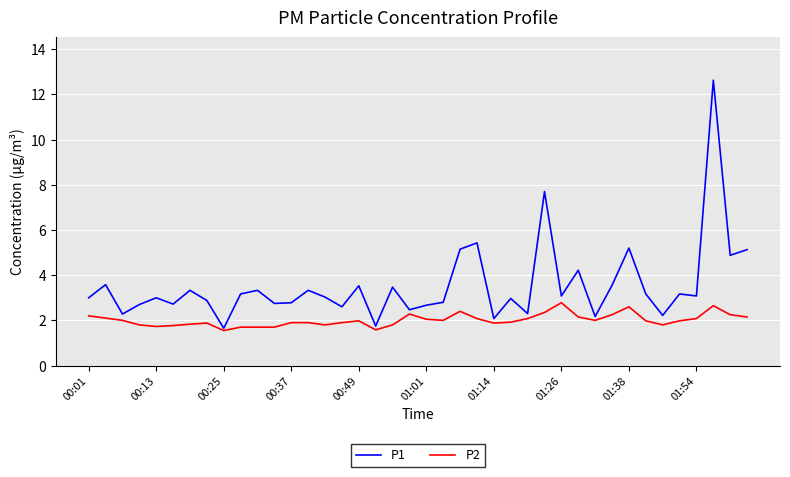

What are all the series names shown in the legend?

P1, P2